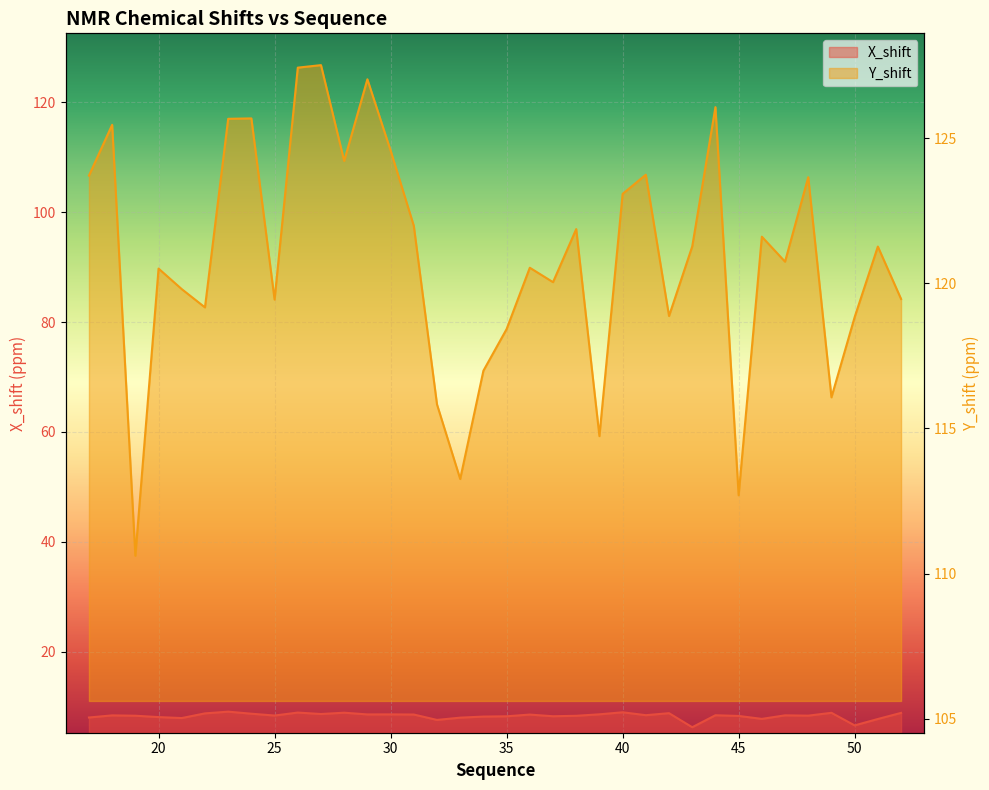

List the labels in order of X_shift value, smallest first.

43, 50, 32, 51, 46, 21, 33, 17, 20, 34, 35, 37, 45, 38, 19, 48, 25, 18, 47, 44, 41, 36, 31, 29, 30, 39, 27, 24, 22, 42, 52, 49, 28, 26, 40, 23